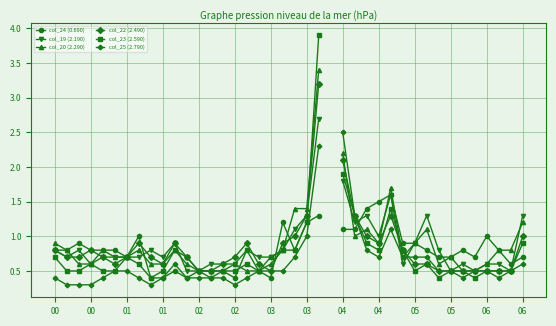

How many series are shown in this chart?

6